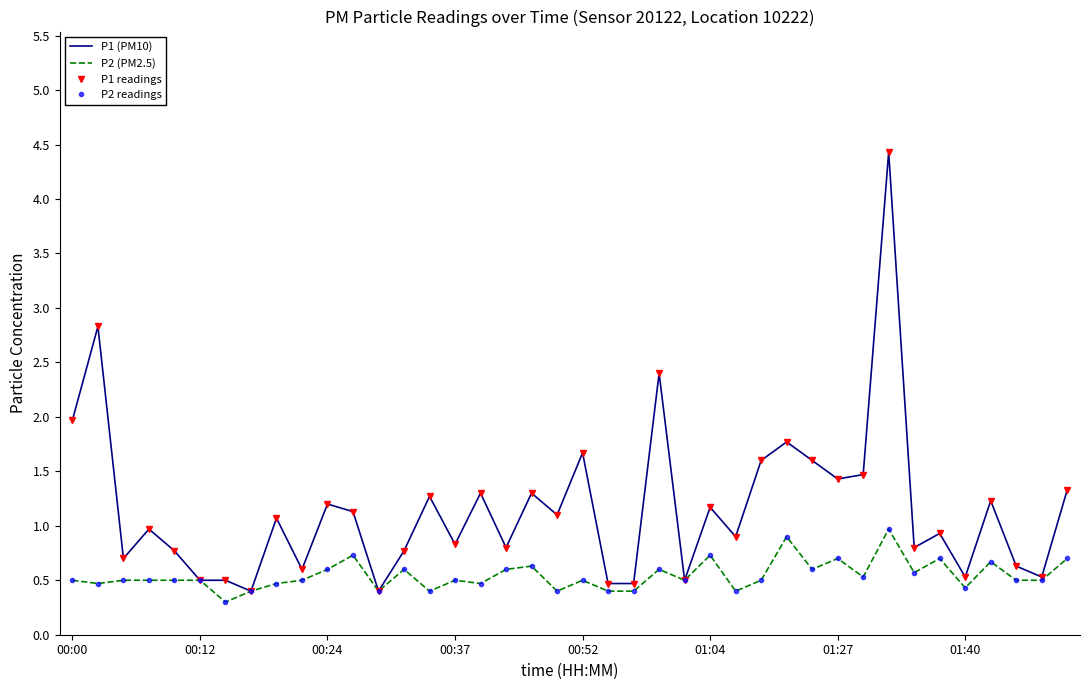

At which label does P1 readings first exceed 1?

00:00